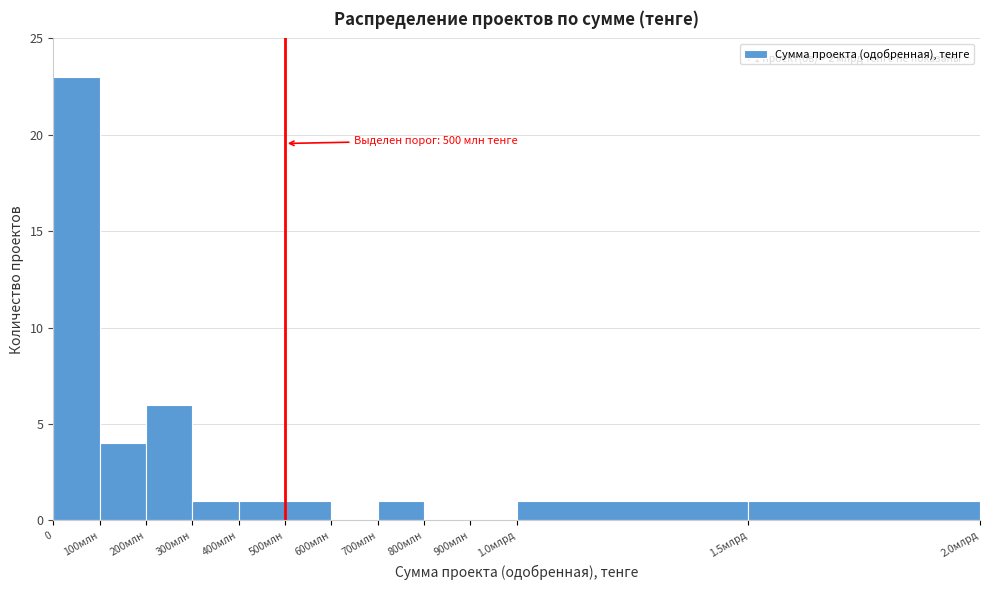

Reading right to left, transcribe all the data shown in this chart.

1.5млрд=1	1.0млрд=1	900млн=0	800млн=0	700млн=1	600млн=0	500млн=1	400млн=1	300млн=1	200млн=6	100млн=4	0=23